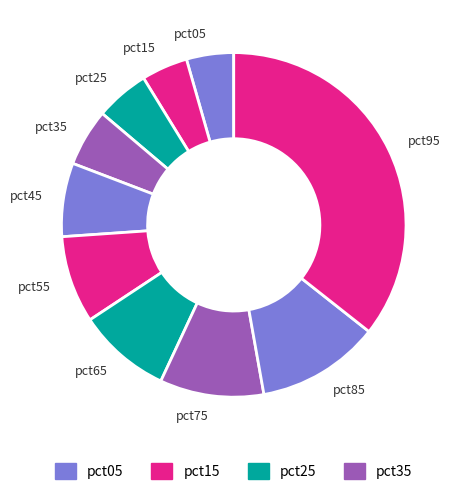

What is the largest slice in the pie chart?

pct95